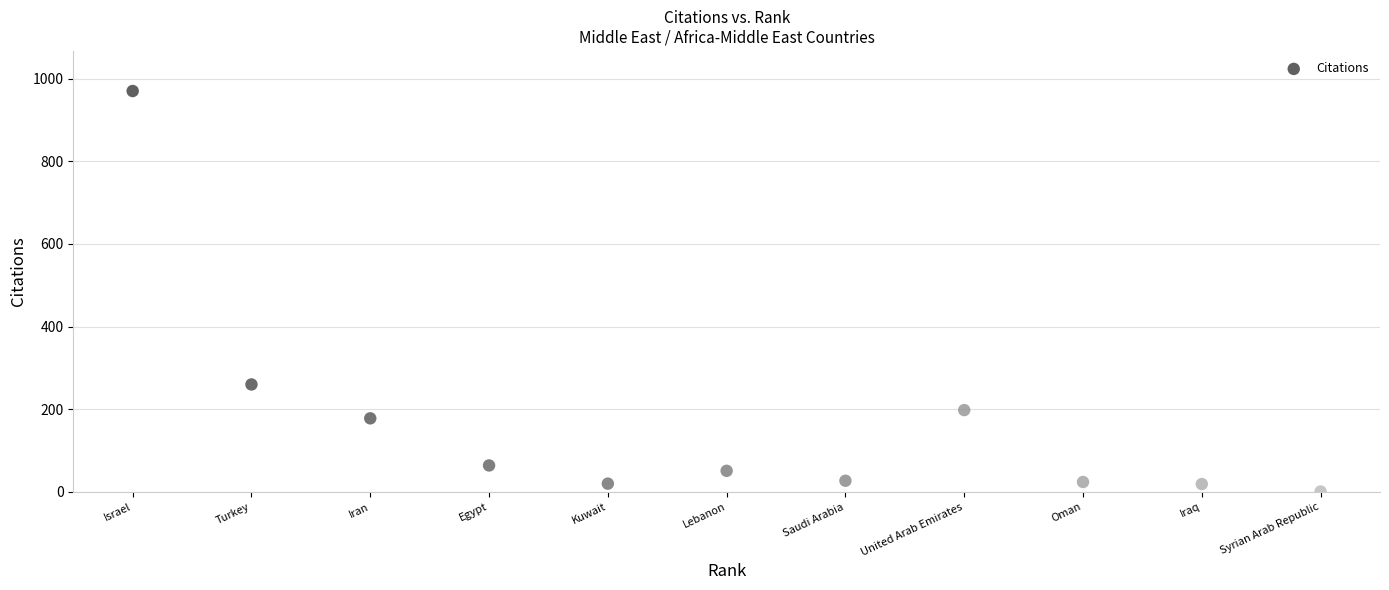

What Y value in the scatter plot is closest to 485?

260